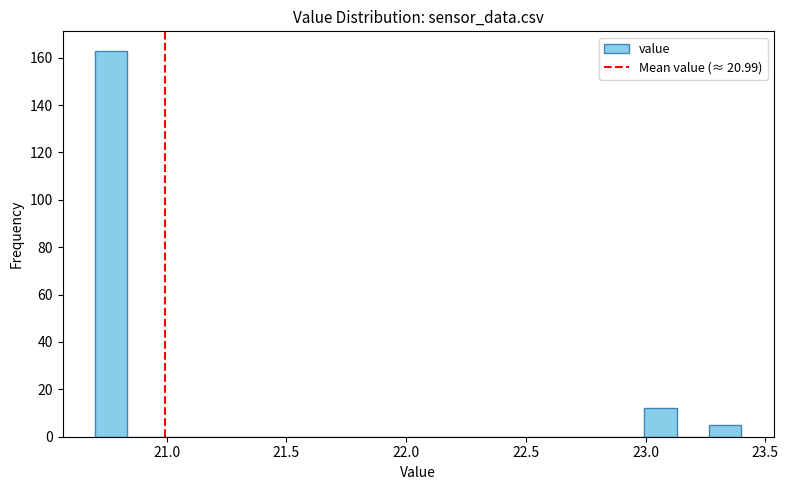

Read against the x-axis, roughly where is the centre of the tallest bar?

20.75